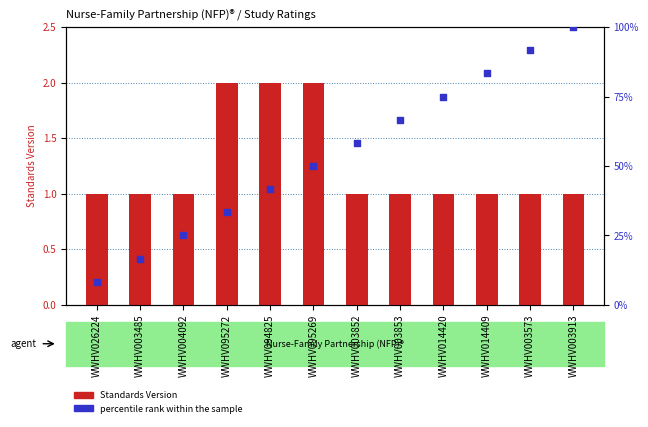

At which category is the sum across all series the highest?

WWHV003913